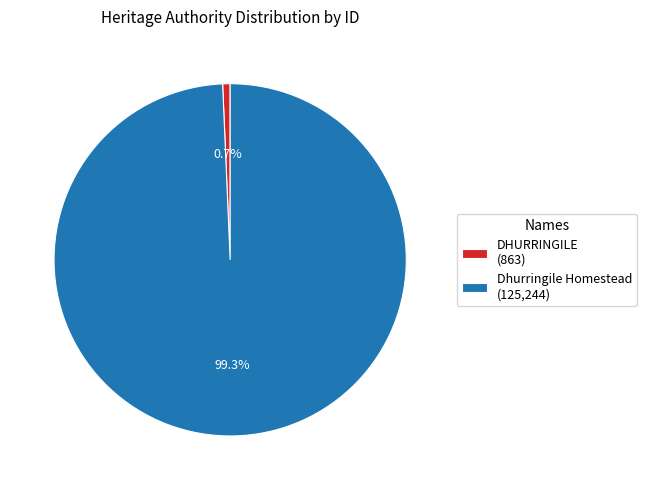

To the nearest percent, what percentage of the pie is DHURRINGILE?

1%